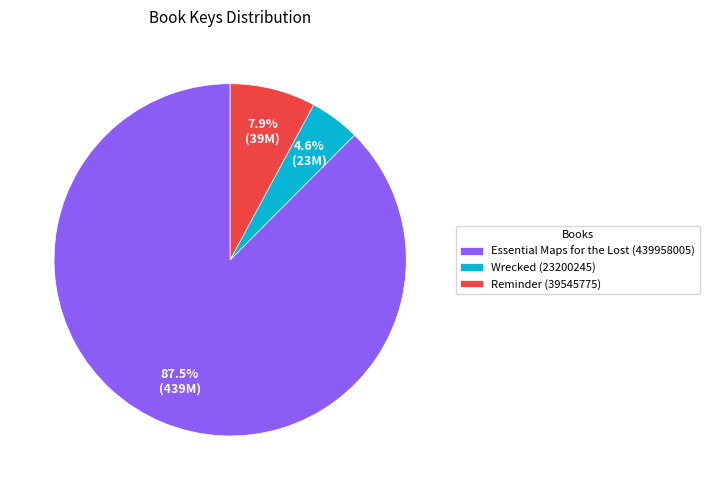

What percentage is the Wrecked (23200245) slice, to the nearest percent?

5%